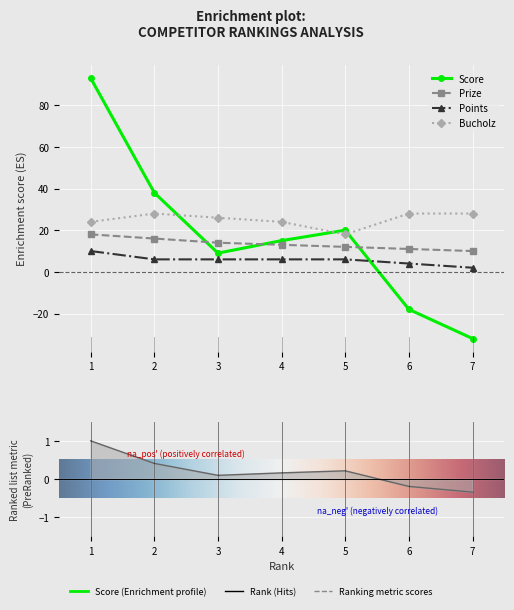

Which series changed the most between 3 and 7?

Score